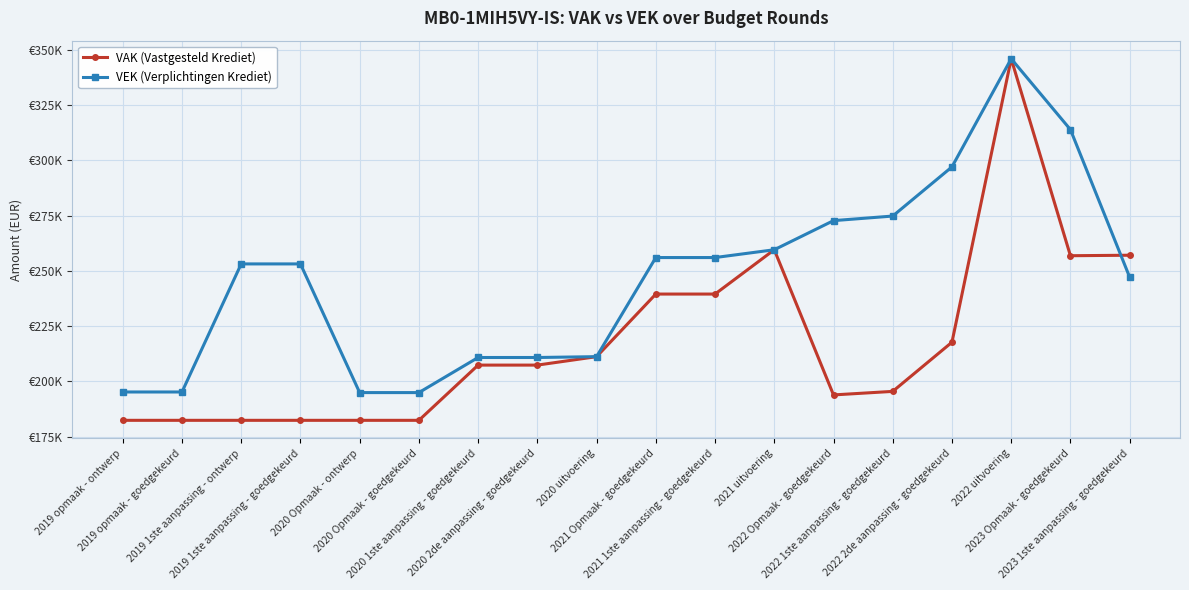

Does the chart have visible grid lines?

Yes